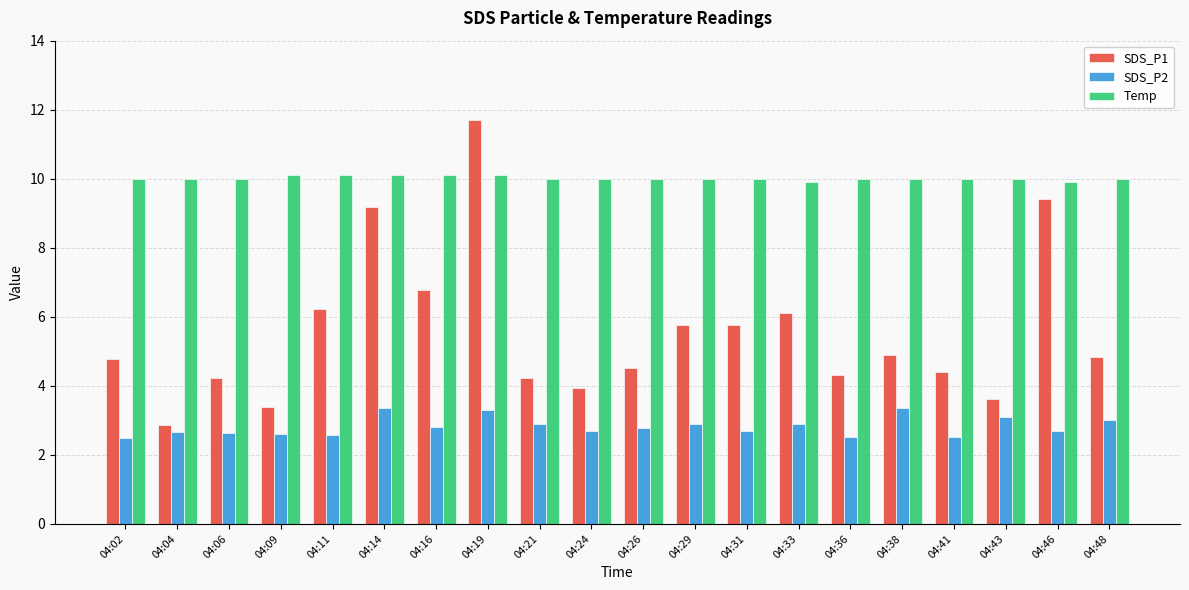

Which category has the lowest value in the SDS_P1 series?

04:04